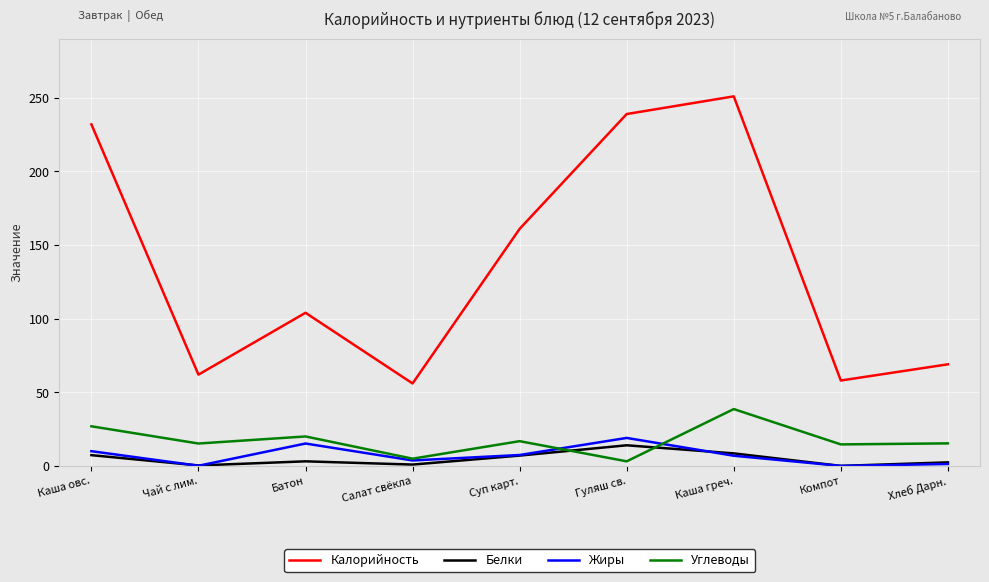

What position from the right is Гуляш св.?

4